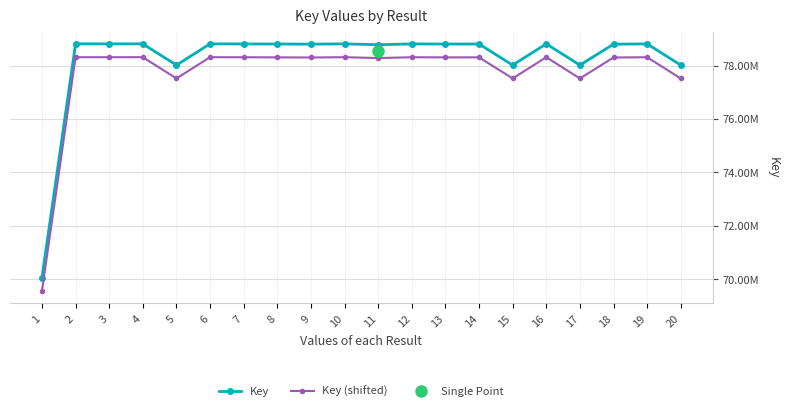

Rank the series at 17 from highest to lowest value.

Key, Key (shifted)